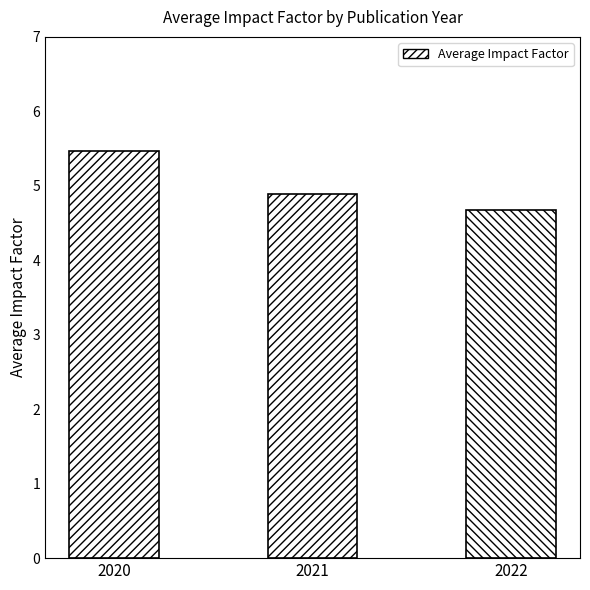

Does the chart contain any negative values?

No